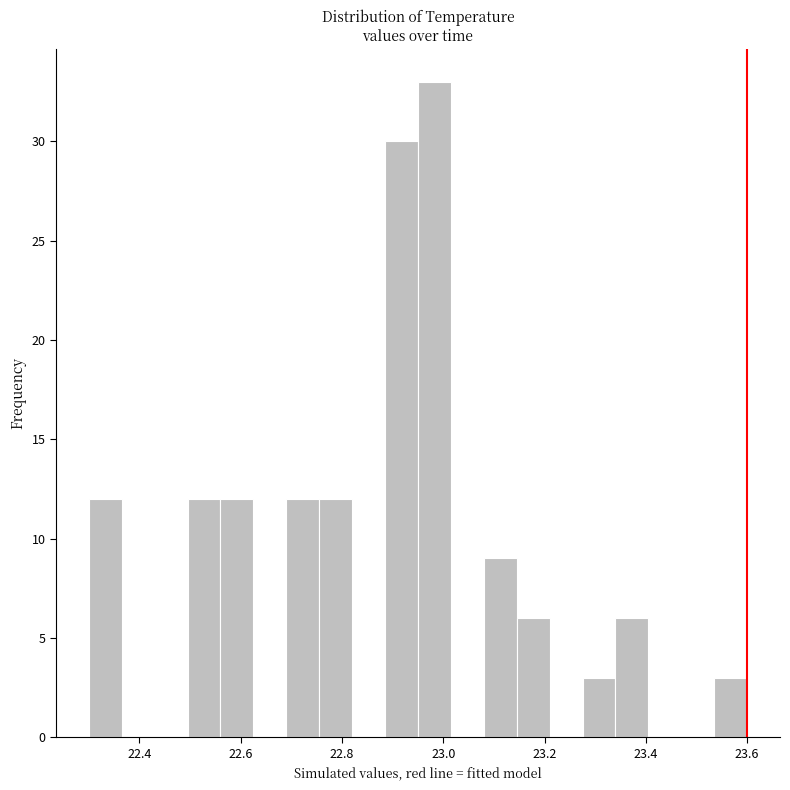

Around what value on the x-axis is the tallest bar? Give the approximate position of its centre, as read against the axis.

22.98